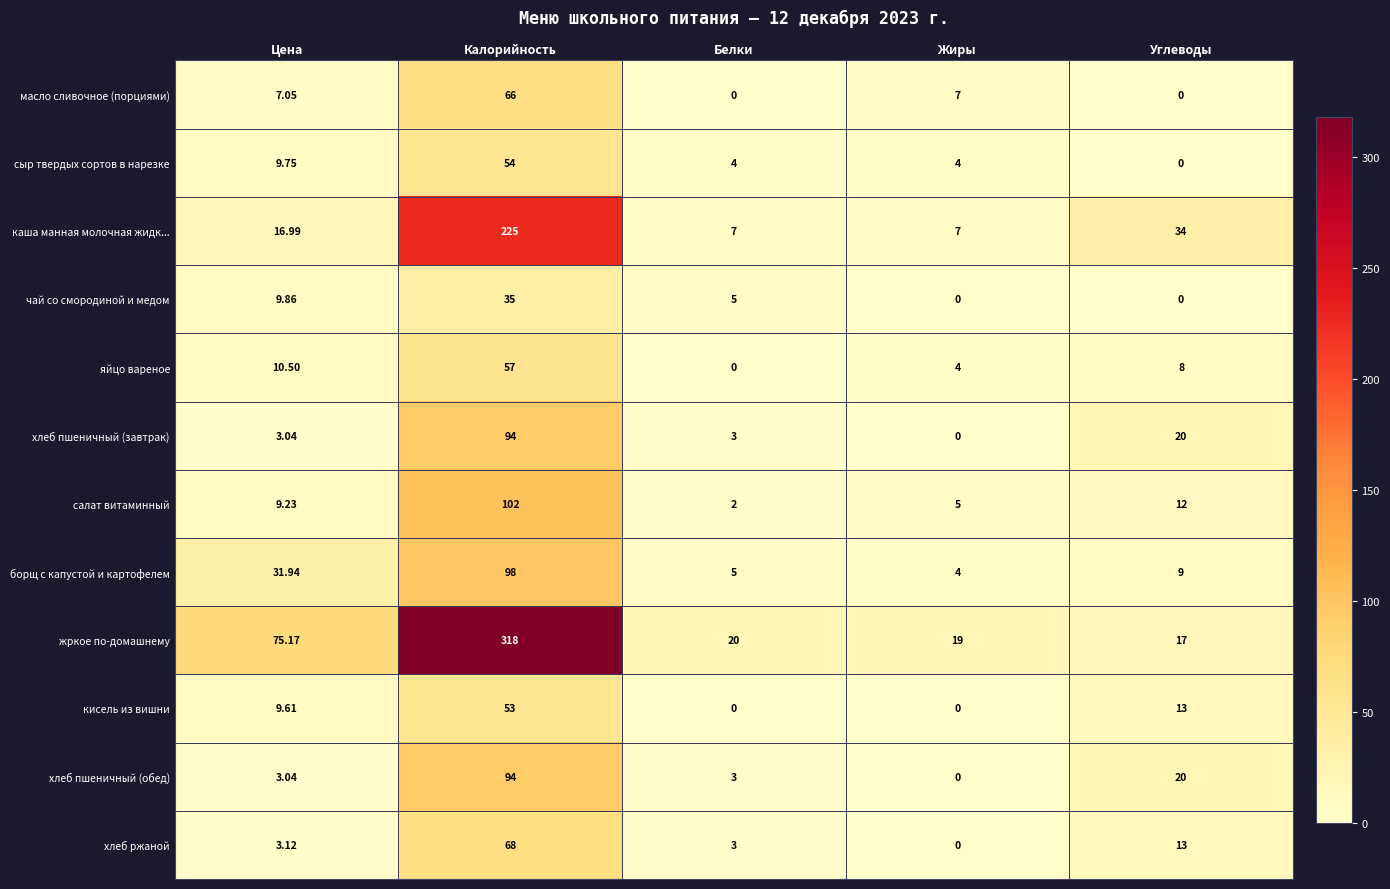

Which series changed the most between Калорийность and Жиры?

жркое по-домашнему